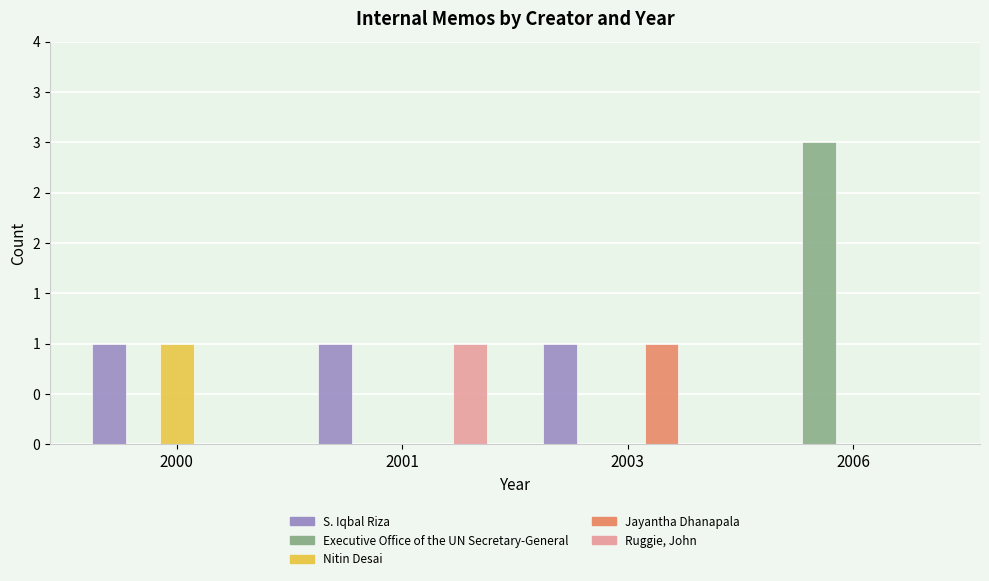

What is the maximum value shown in the chart?

3